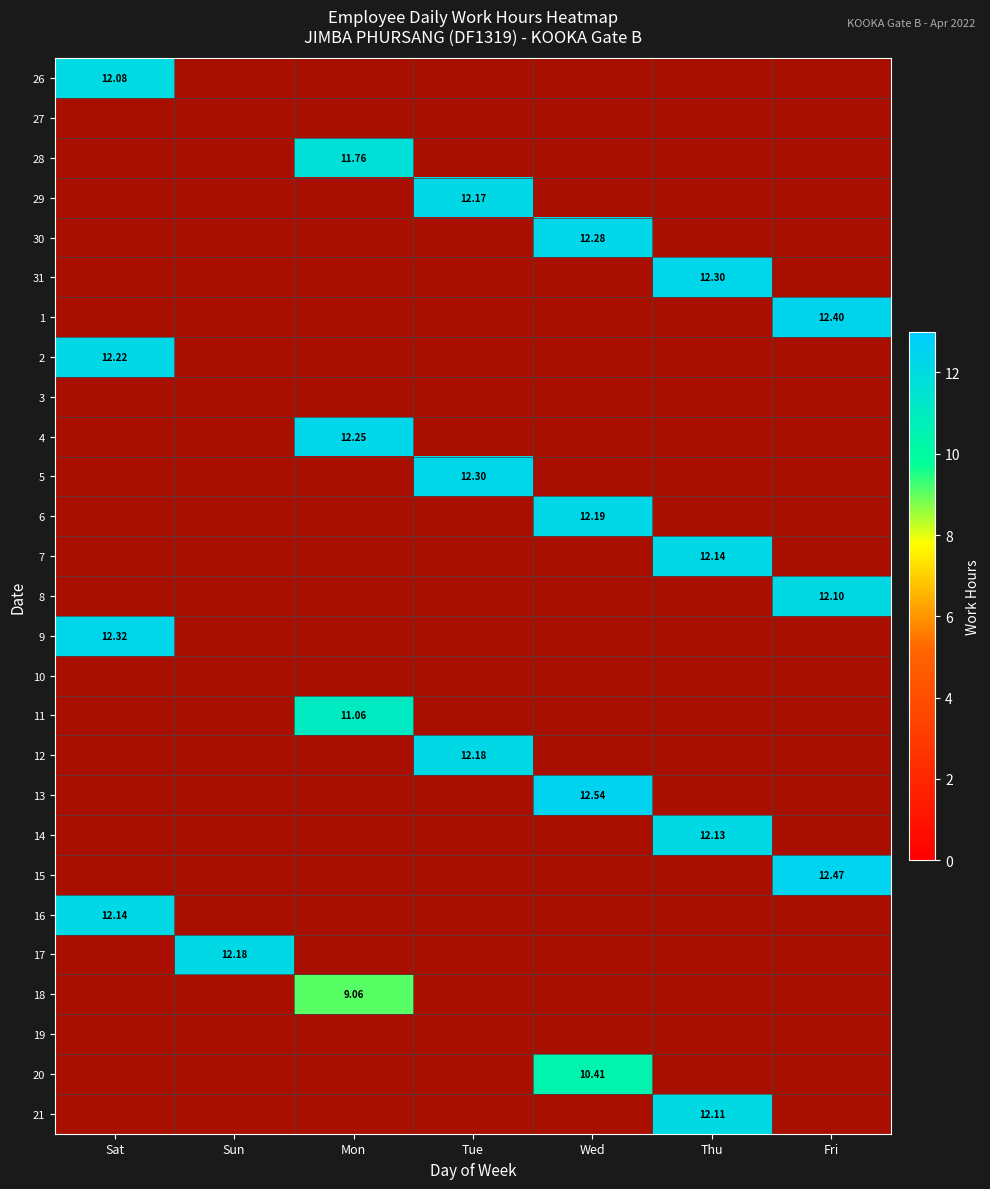

At how many categories does at least one series exceed 8?

7